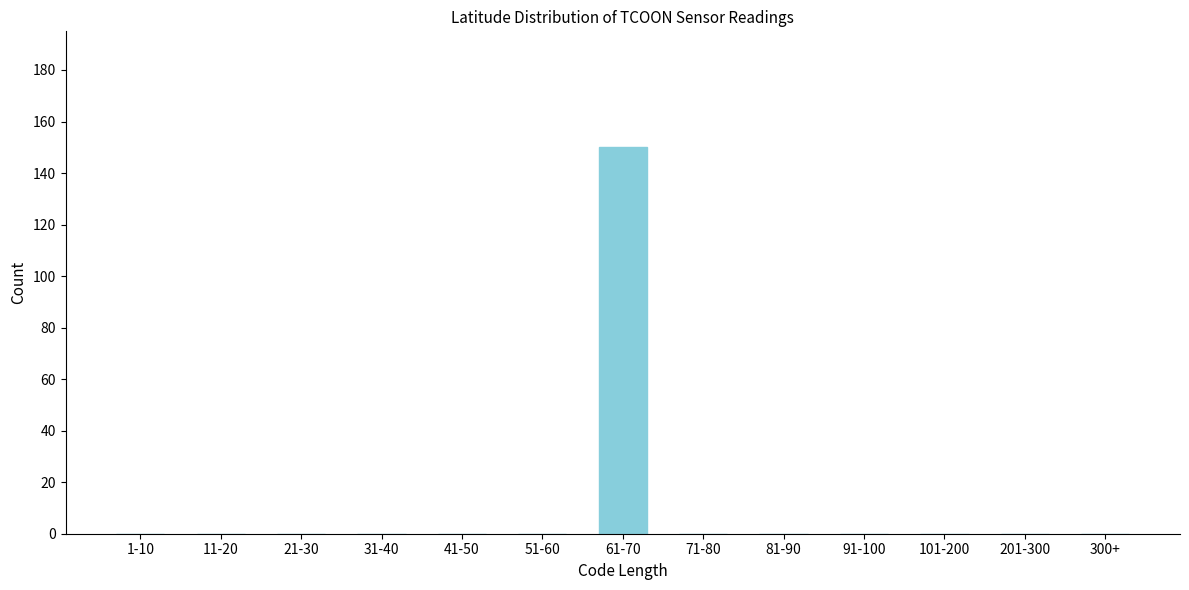

Reading right to left, list all the values displayed in this chart.

300+=0	201-300=0	101-200=0	91-100=0	81-90=0	71-80=0	61-70=150	51-60=0	41-50=0	31-40=0	21-30=0	11-20=0	1-10=0